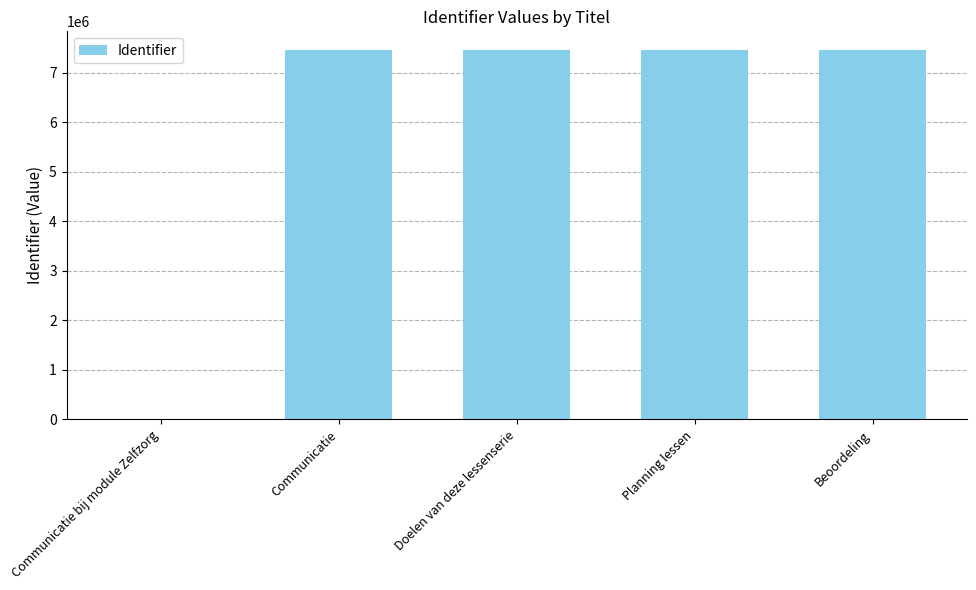

What is the maximum value shown in the chart?

7463650